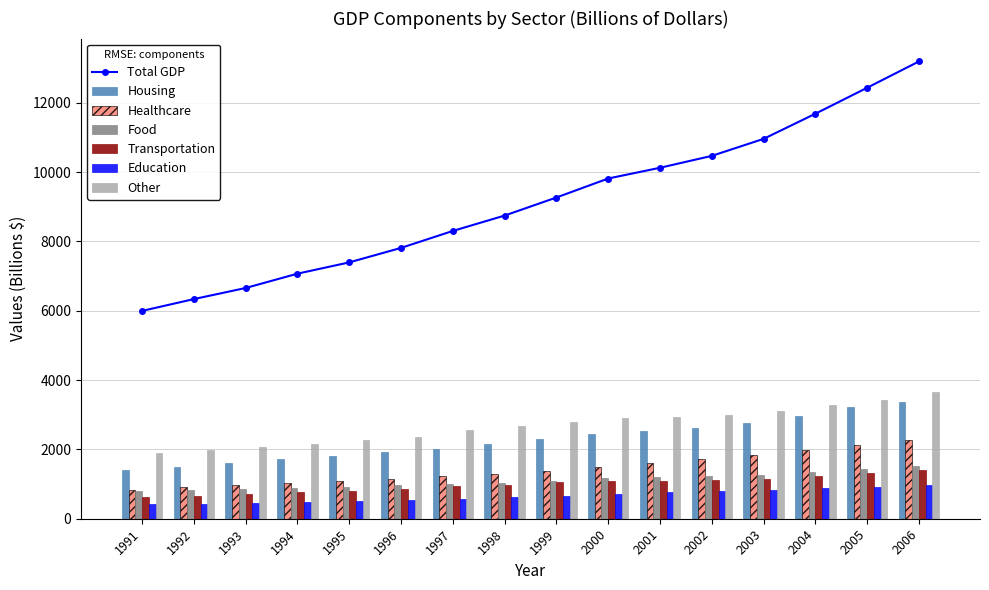

How many data points in Education are above 654?

7